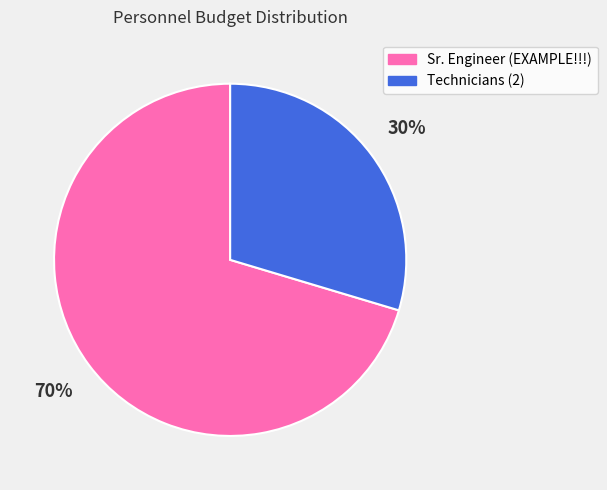

Which slice represents more than half of the pie?

Sr. Engineer (EXAMPLE!!!)